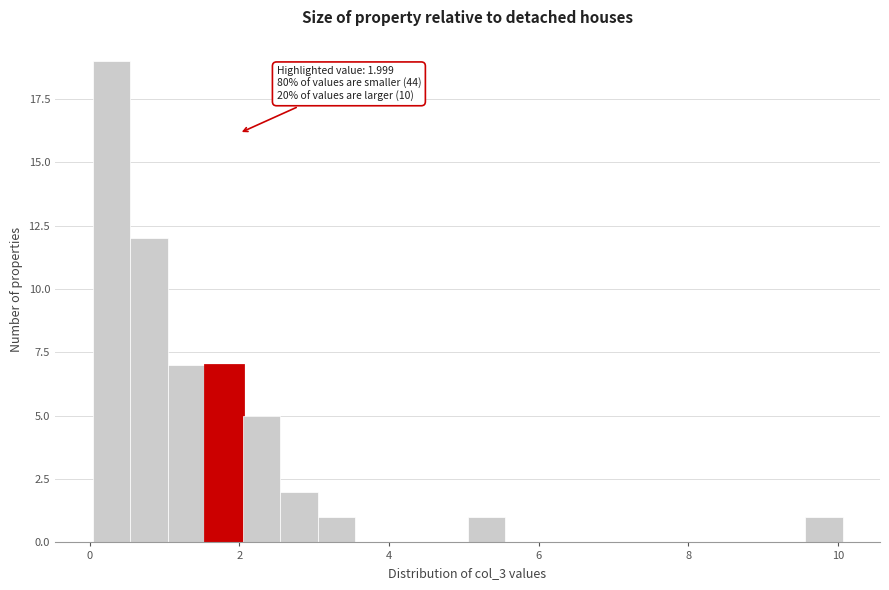

Read against the x-axis, roughly where is the centre of the tallest bar?

0.2